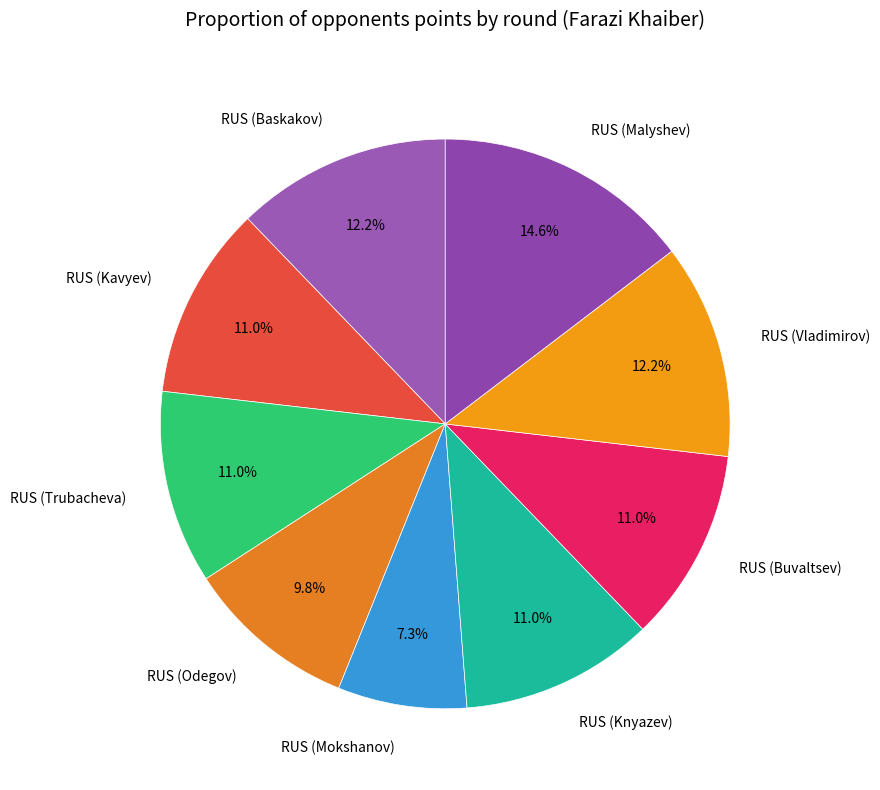

To the nearest percent, what is the combined percentage of RUS (Malyshev) and RUS (Buvaltsev)?

26%